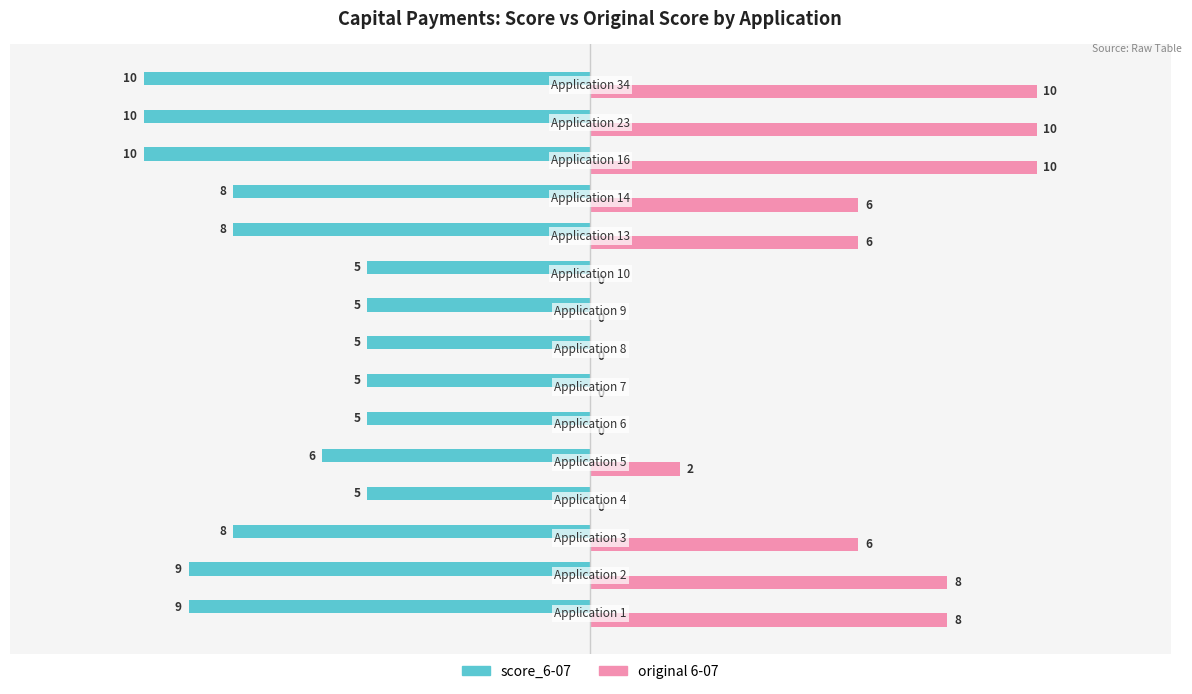

How many score_6-07 values are between -9 and -5?

12